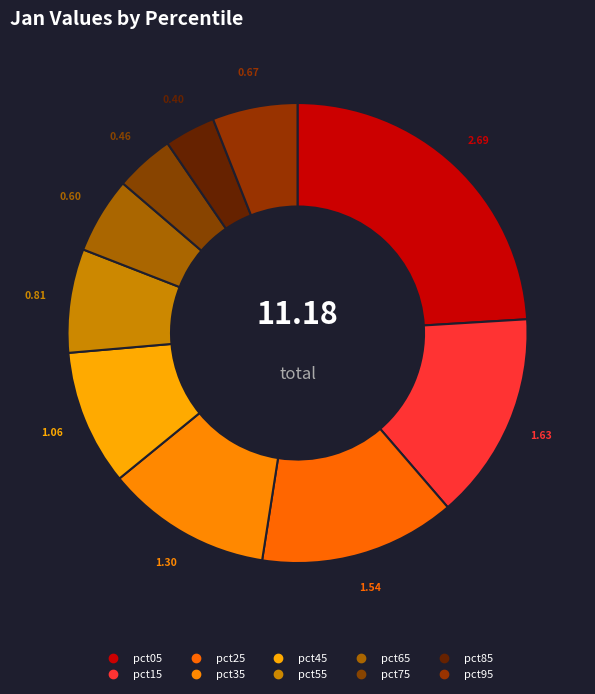

Is it true that pct65 is 5% of the pie?

True